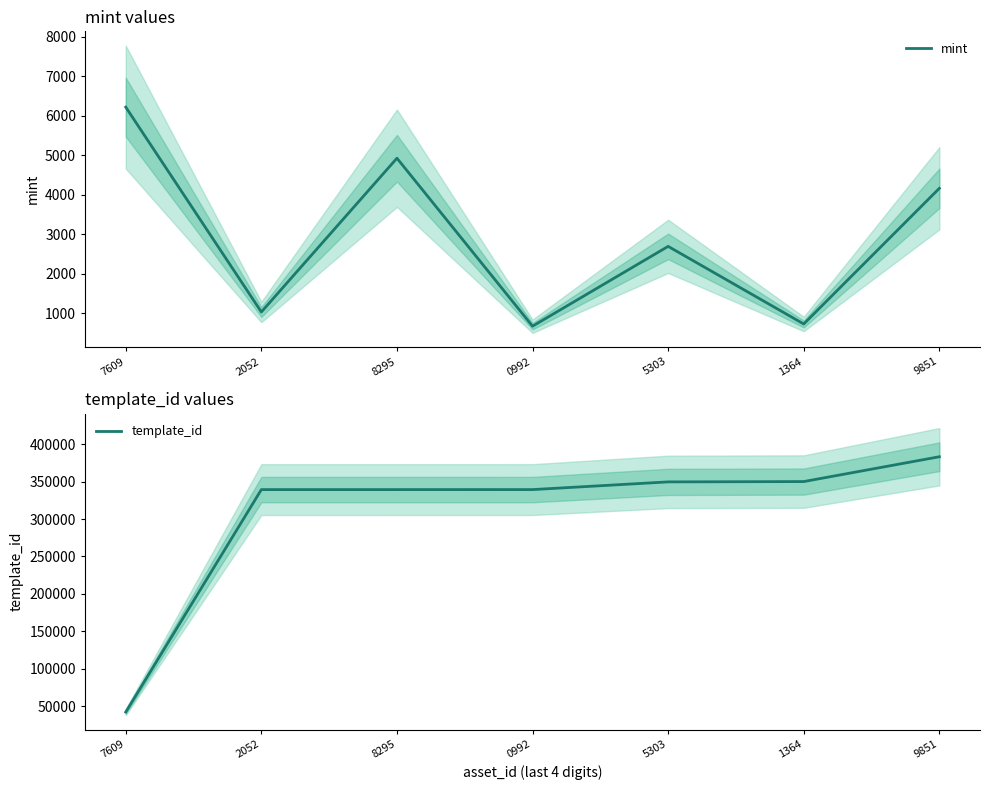

How many interior local peaks does the mint series have?

2